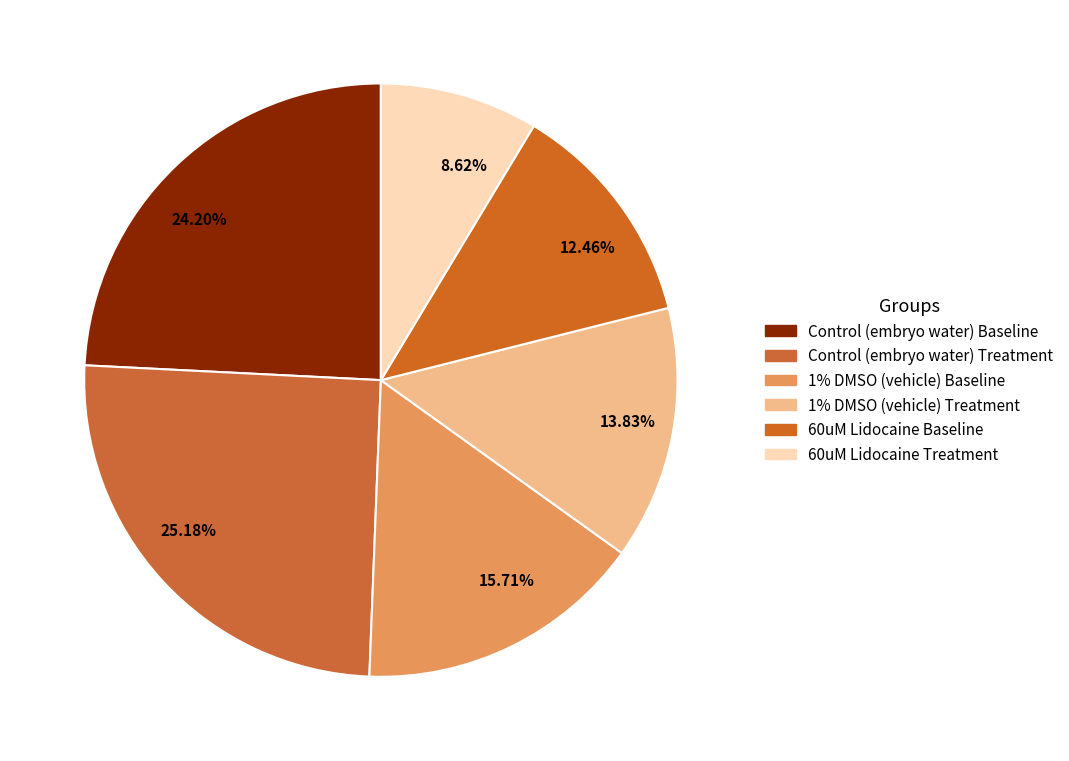

Does 12.46% represent more than half of the total?

No